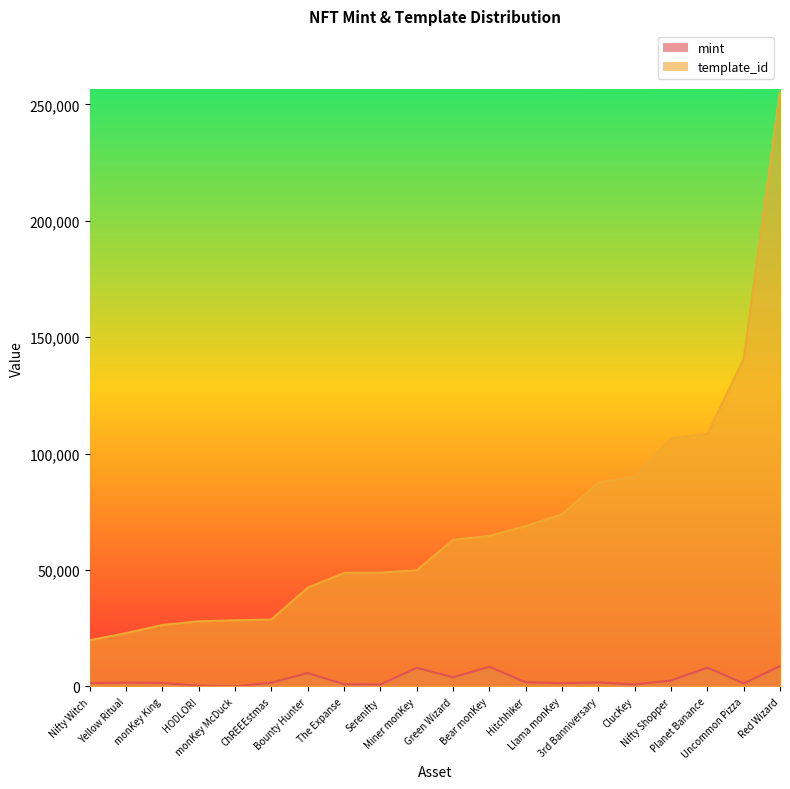

Which series changed the most between Nifty Witch and The Expanse?

template_id